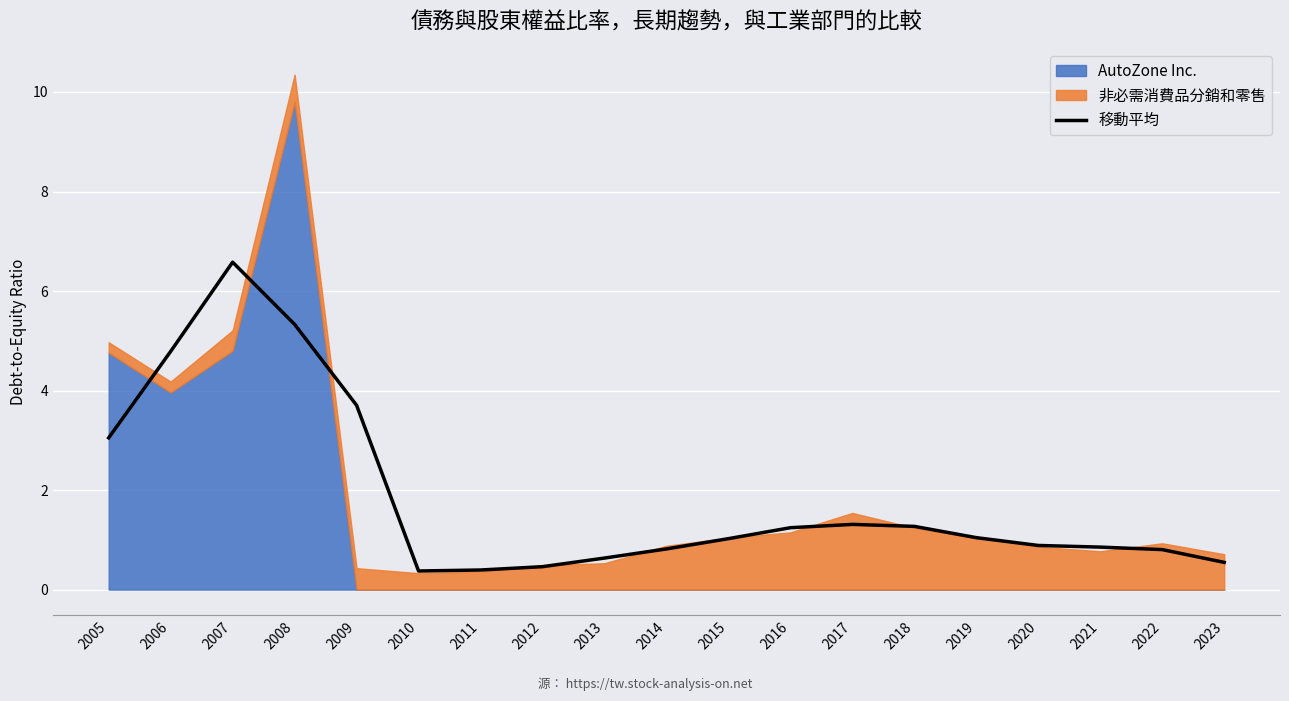

At which label is the value closest to 3?

2005